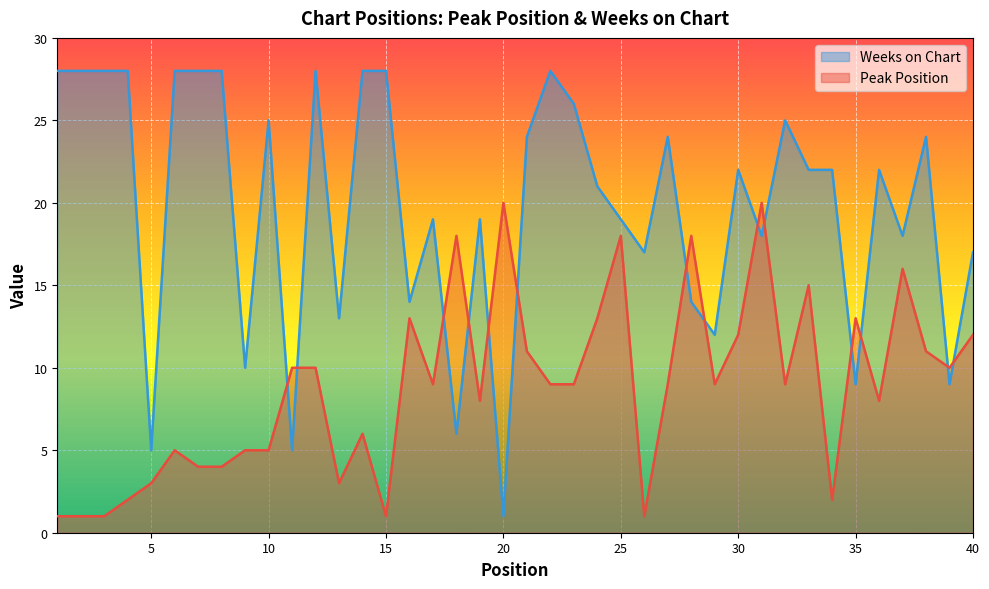

How many lines are shown in the chart?

2